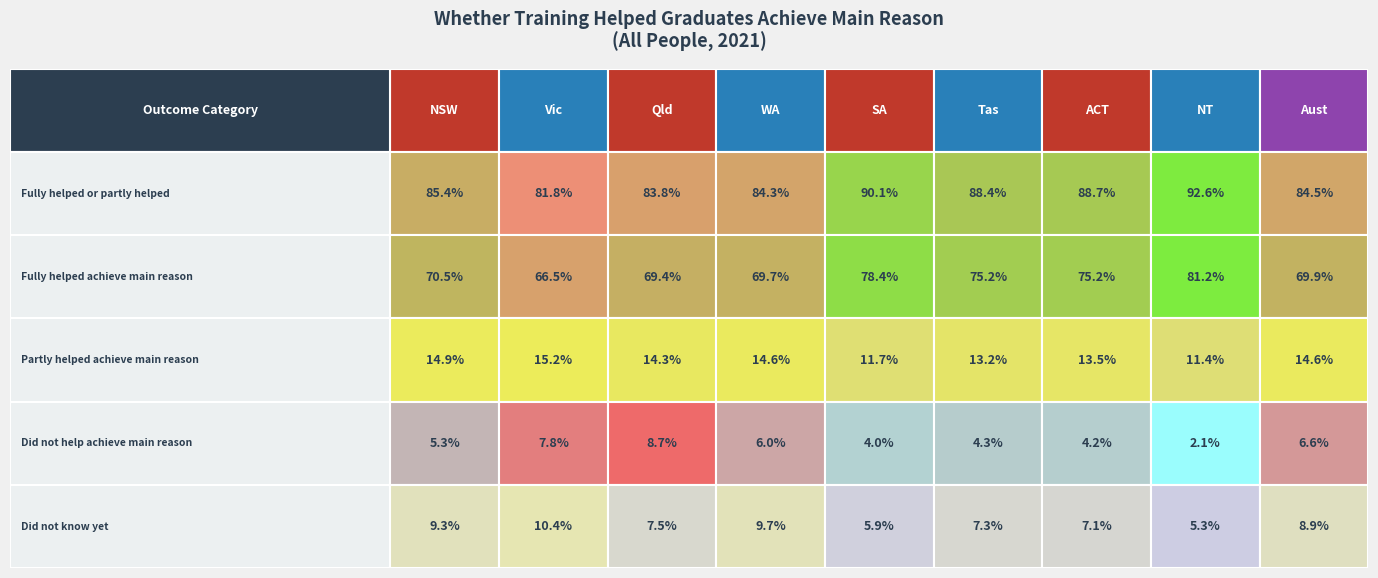

How many data points in Partly helped achieve main reason are above 14?

5